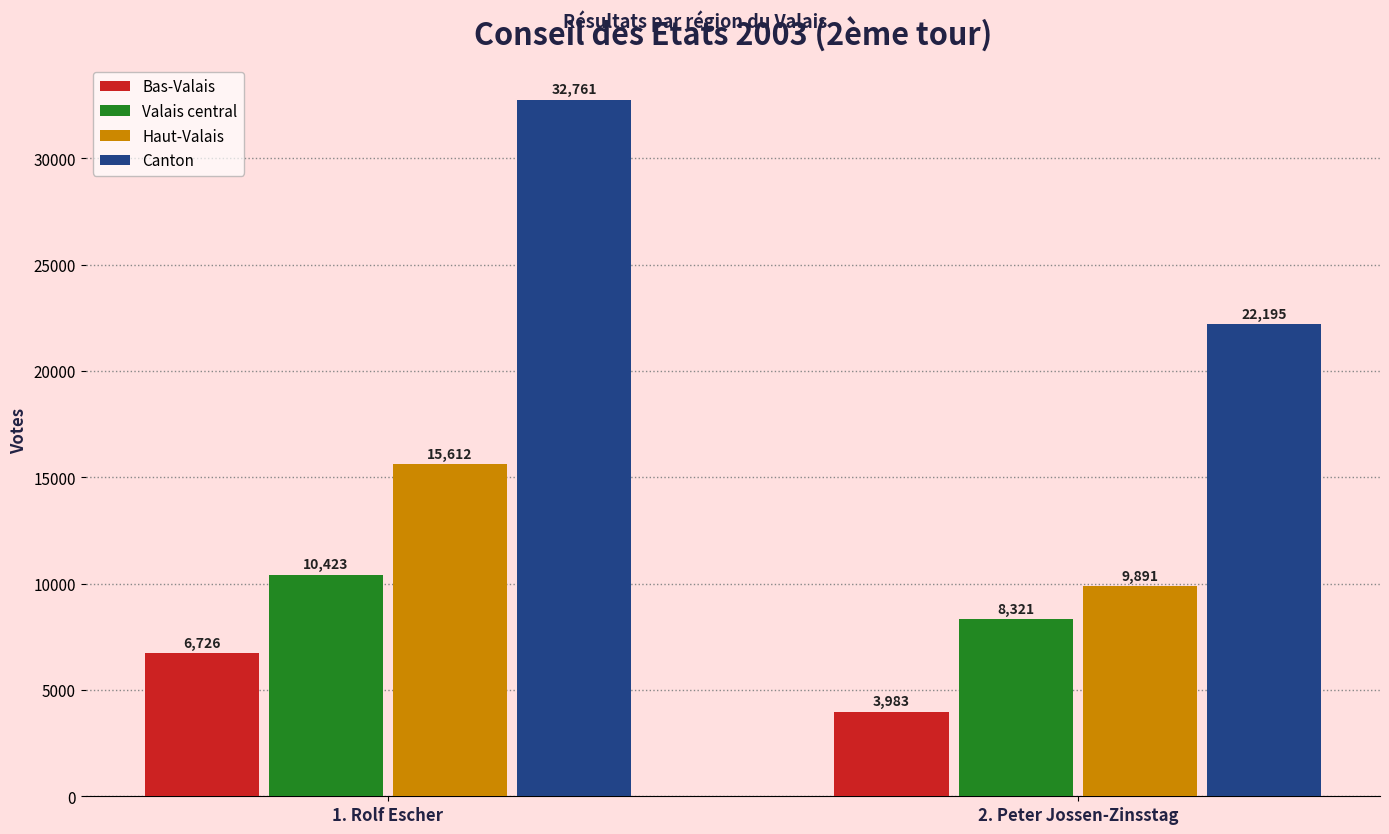

How many groups of bars are there?

2